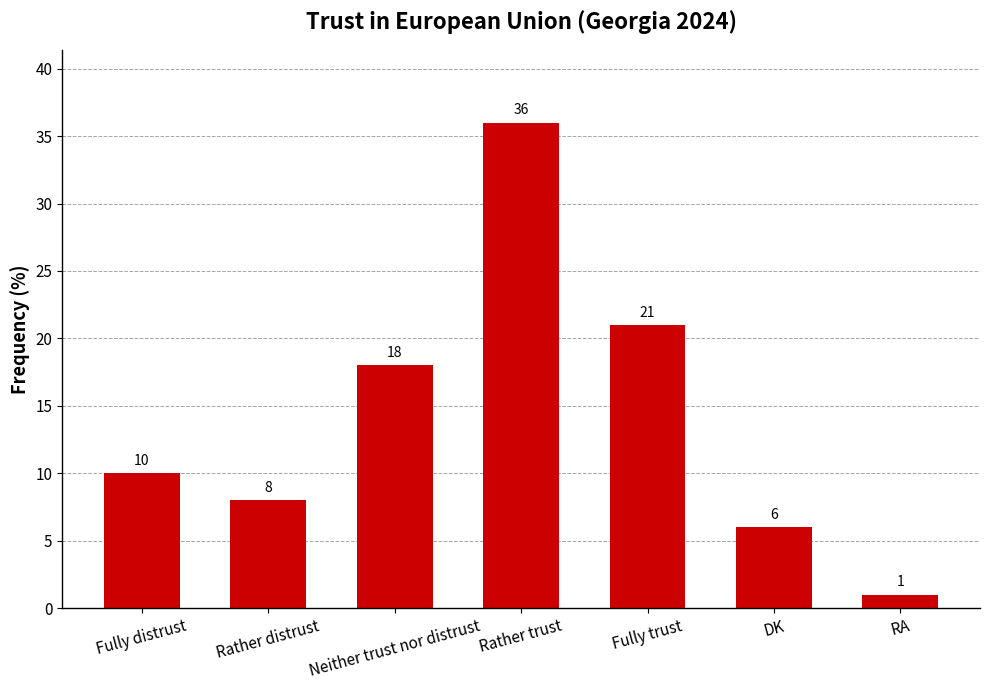

Rank the categories by value from lowest to highest.

RA, DK, Rather distrust, Fully distrust, Neither trust nor distrust, Fully trust, Rather trust